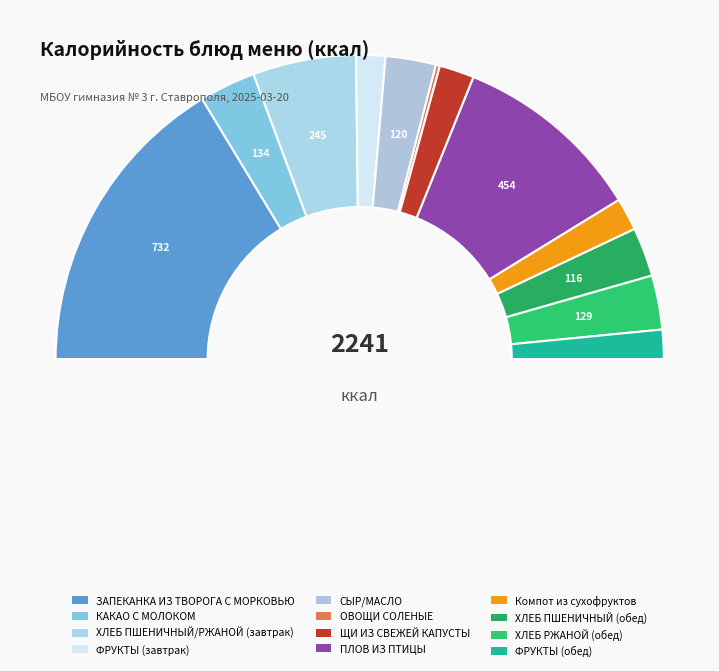

Is it true that ПЛОВ ИЗ ПТИЦЫ is 20% of the pie?

True